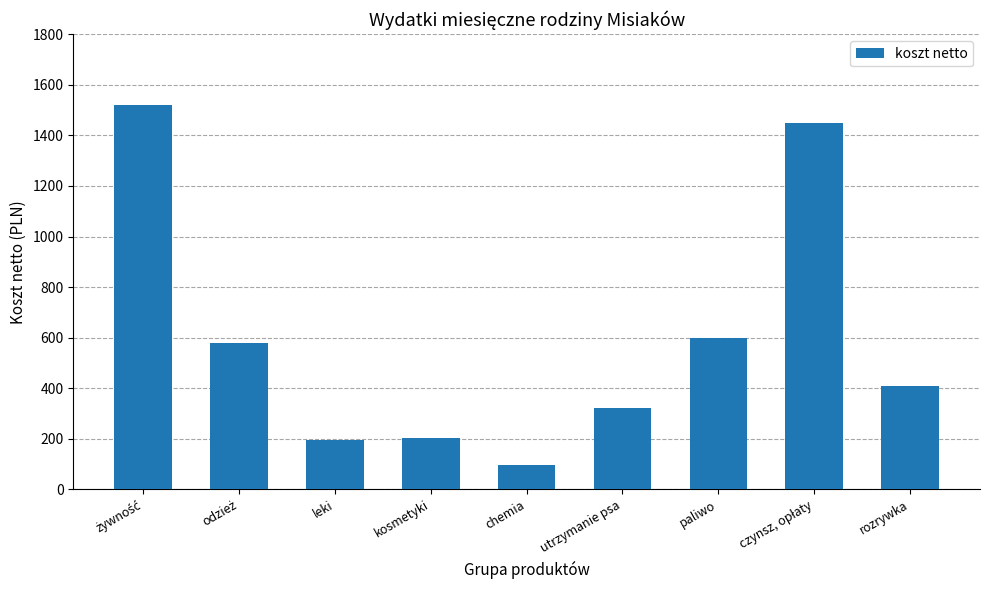

Reading left to right, list all the values displayed in this chart.

1520	580	196	205	98	320	600	1450	410